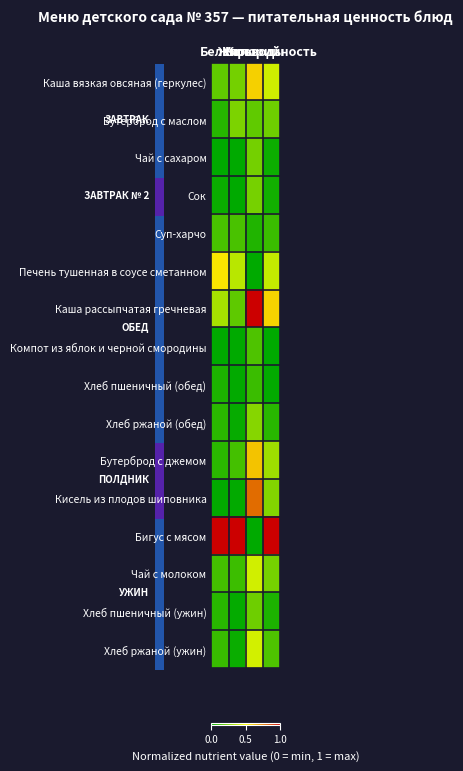

What is the maximum value shown in the chart?

1.0